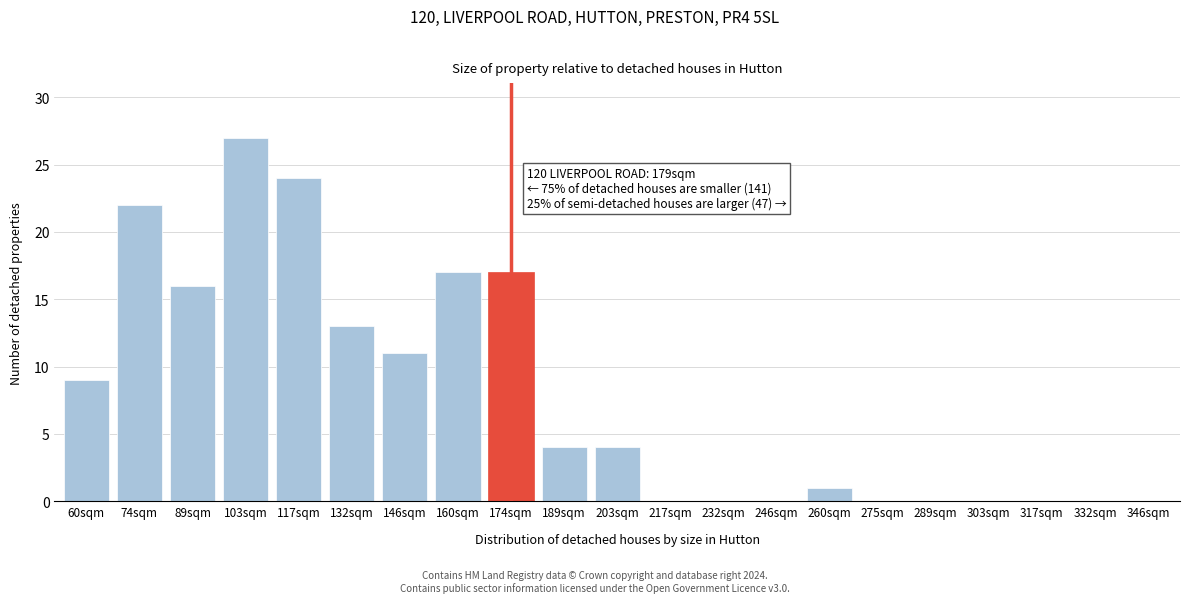

Reading left to right, list all the values displayed in this chart.

60sqm=9	74sqm=22	89sqm=16	103sqm=27	117sqm=24	132sqm=13	146sqm=11	160sqm=17	174sqm=17	189sqm=4	203sqm=4	217sqm=0	232sqm=0	246sqm=0	260sqm=1	275sqm=0	289sqm=0	303sqm=0	317sqm=0	332sqm=0	346sqm=0